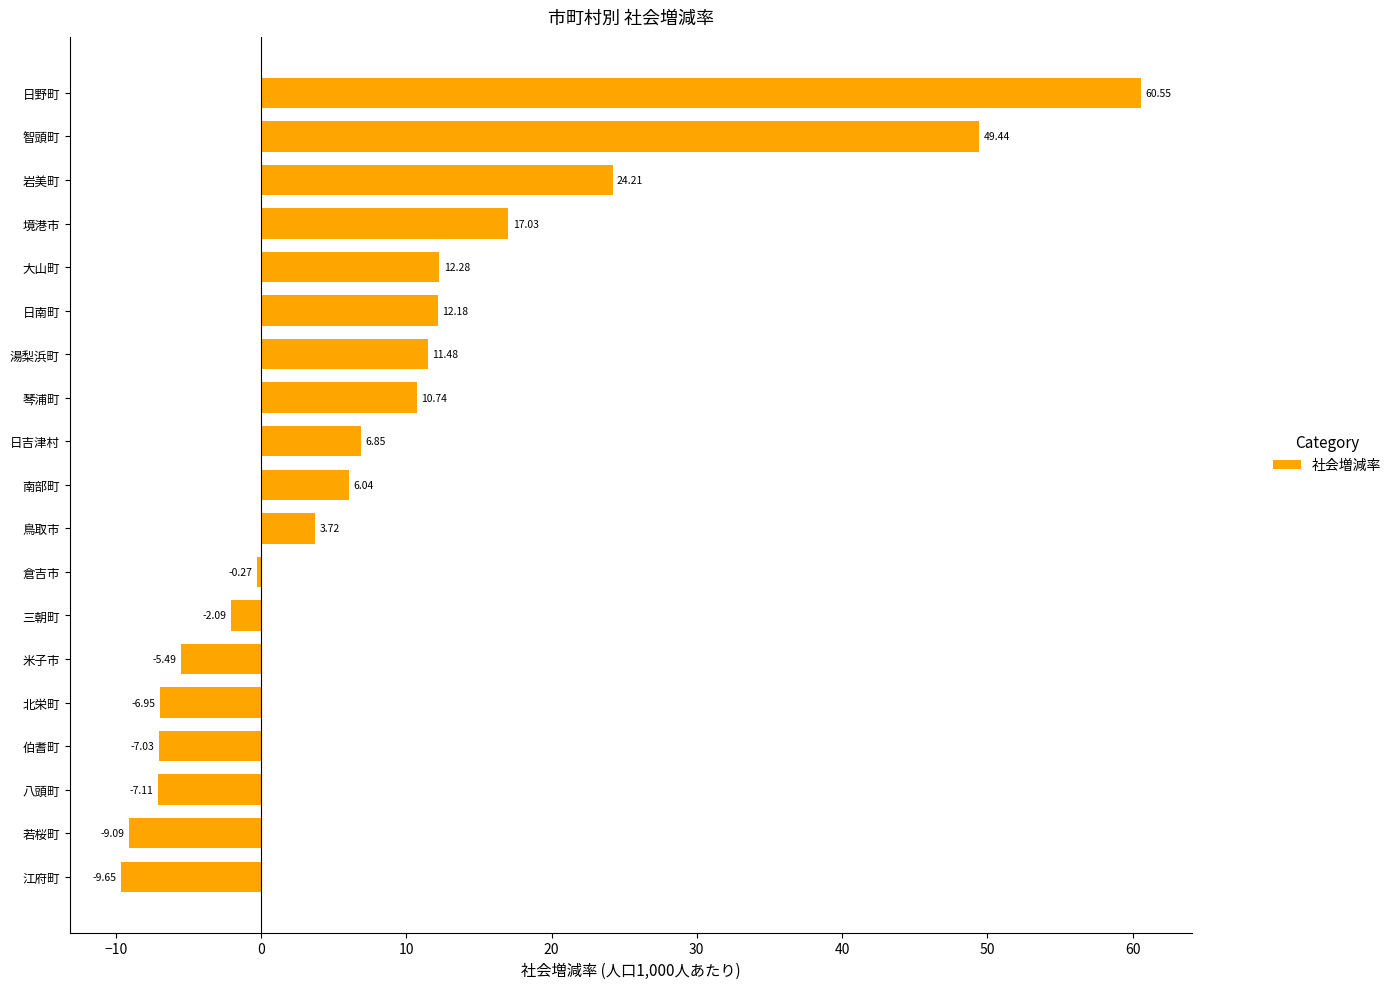

How many bars are there in total?

19